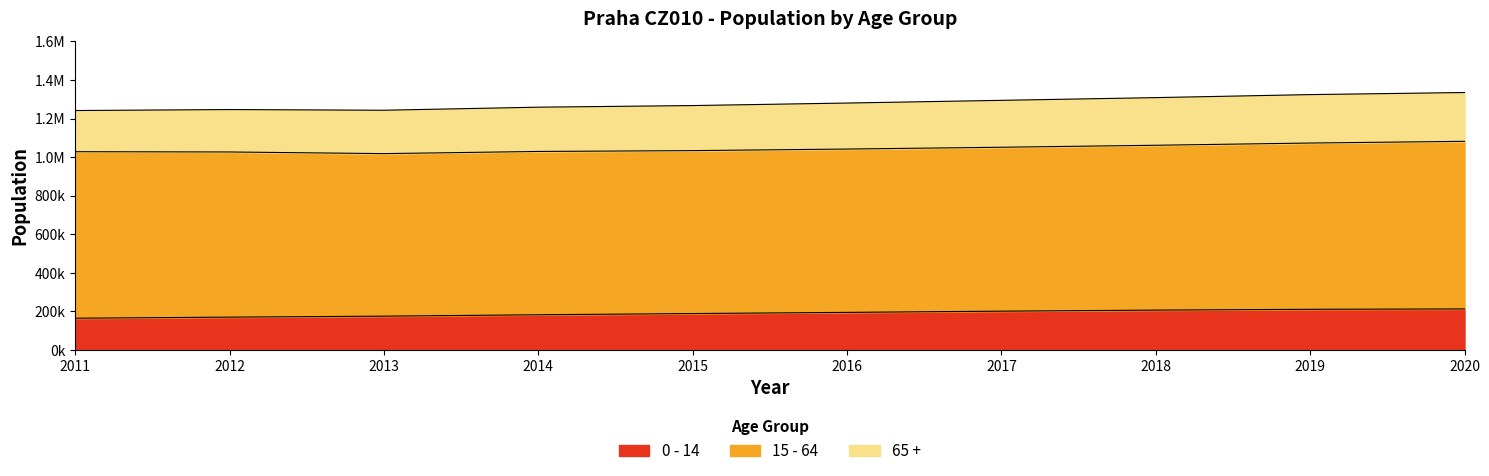

Reading left to right, list all the values displayed in this chart.

0 - 14: 0 - 14=164659	15 - 19=170253	20 - 24=175353	25 - 29=182500	30 - 34=188832	35 - 39=194897	40 - 44=201232	45 - 49=206668	50 - 54=210847	55 - 59=212824
15 - 64: 0 - 14=863497	15 - 19=856494	20 - 24=842806	25 - 29=846961	30 - 34=844932	35 - 39=846980	40 - 44=850044	45 - 49=854866	50 - 54=862264	55 - 59=869149
65 +: 0 - 14=213508	15 - 19=220033	20 - 24=225042	25 - 29=229618	30 - 34=233685	35 - 39=238631	40 - 44=243237	45 - 49=247098	50 - 54=251166	55 - 59=253111